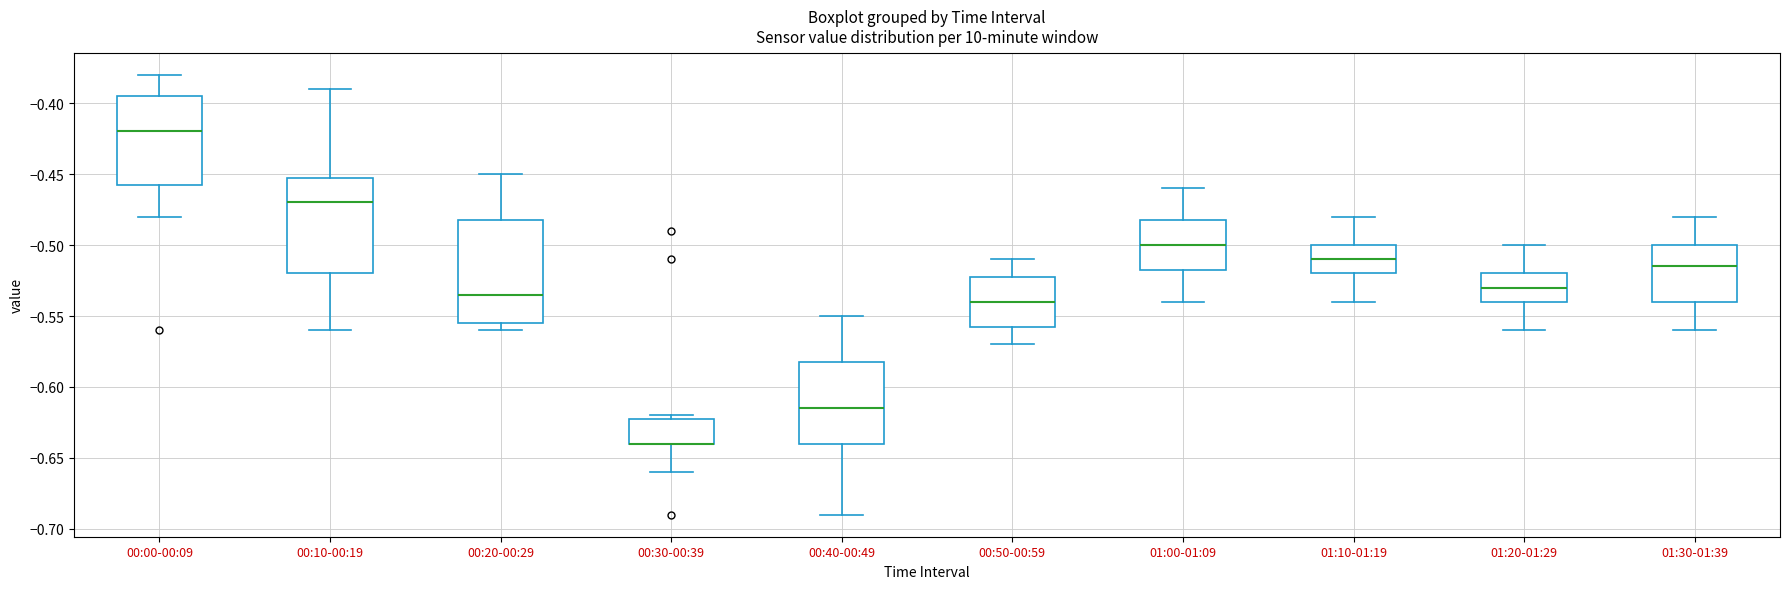

Reading left to right, transcribe this box plot: for each box, give where its median line is, the range the box spans, and where its two whiskers end, as read against the y-axis. The values are not printed on the chart, so give them approximately, as read against the axis.

00:00-00:09: median -0.420, box -0.455 to -0.395, whiskers -0.480 to -0.380
00:10-00:19: median -0.470, box -0.520 to -0.450, whiskers -0.560 to -0.390
00:20-00:29: median -0.535, box -0.555 to -0.480, whiskers -0.560 to -0.450
00:30-00:39: median -0.640 (drawn on the box's lower edge), box -0.640 to -0.620, whiskers -0.660 to -0.620 (just above the box's upper edge)
00:40-00:49: median -0.615, box -0.640 to -0.580, whiskers -0.690 to -0.550
00:50-00:59: median -0.540, box -0.555 to -0.520, whiskers -0.570 to -0.510
01:00-01:09: median -0.500, box -0.515 to -0.480, whiskers -0.540 to -0.460
01:10-01:19: median -0.510, box -0.520 to -0.500, whiskers -0.540 to -0.480
01:20-01:29: median -0.530, box -0.540 to -0.520, whiskers -0.560 to -0.500
01:30-01:39: median -0.515, box -0.540 to -0.500, whiskers -0.560 to -0.480